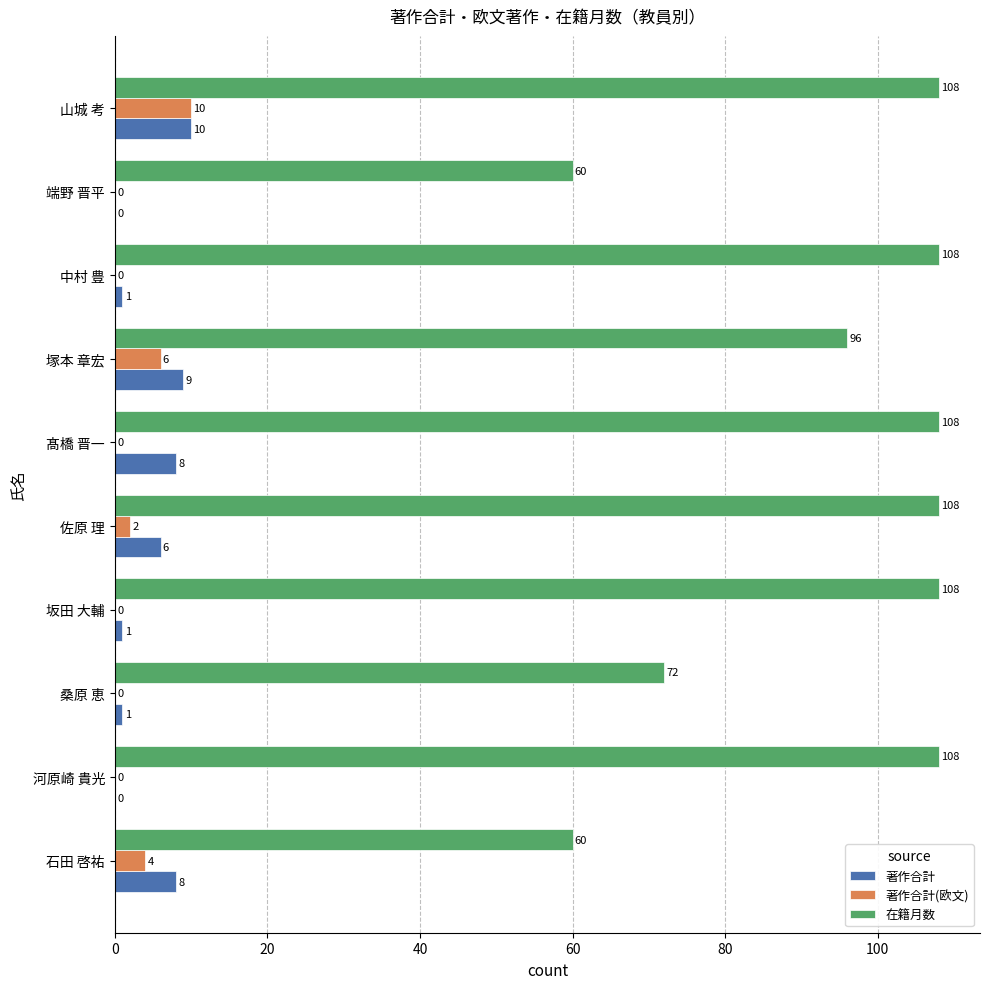

How many data points does each series have?

10